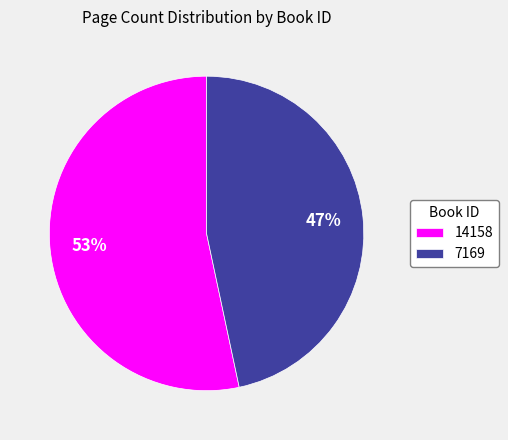

How many segments does this pie chart have?

2